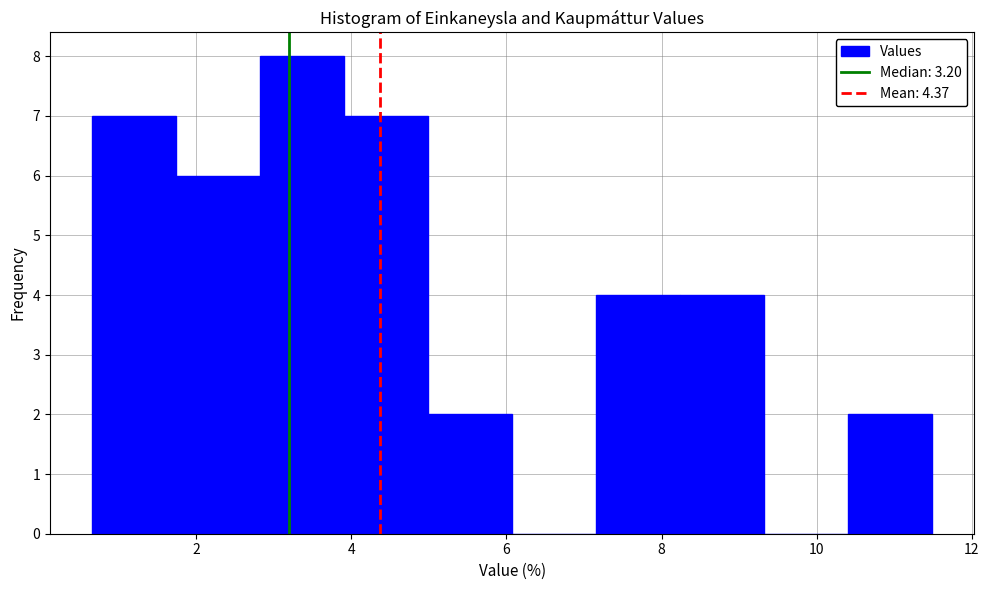

Reading left to right, transcribe this chart: for each bar, give the range it covers on the x-axis and its height. Neither the bar edges nor the heights are printed on the chart, so give them approximately, as read against the axes.

0.6 to 1.8: 7
1.8 to 2.8: 6
2.8 to 4.0: 8
4.0 to 5.0: 7
5.0 to 6.0: 2
6.0 to 7.2: 0
7.2 to 8.2: 4
8.2 to 9.4: 4
9.4 to 10.4: 0
10.4 to 11.4: 2